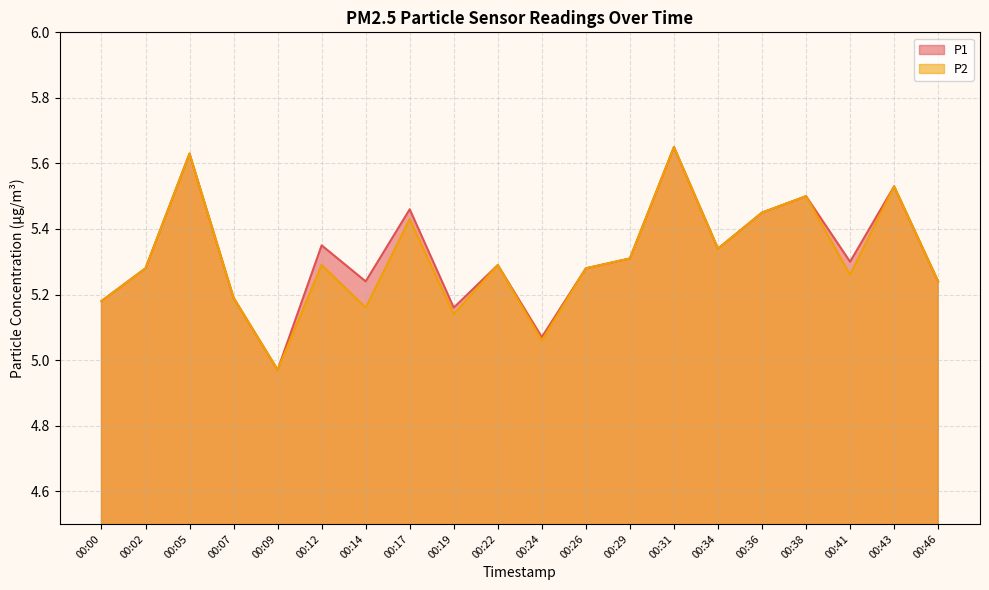

How many data points in P2 are above 5?

19